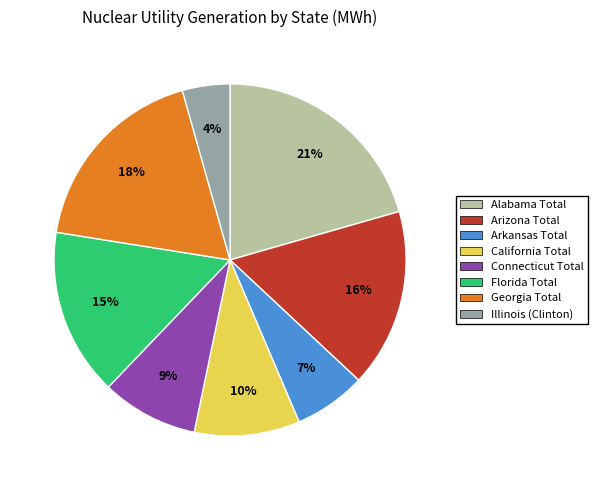

Is it true that Arkansas Total is 7% of the pie?

True